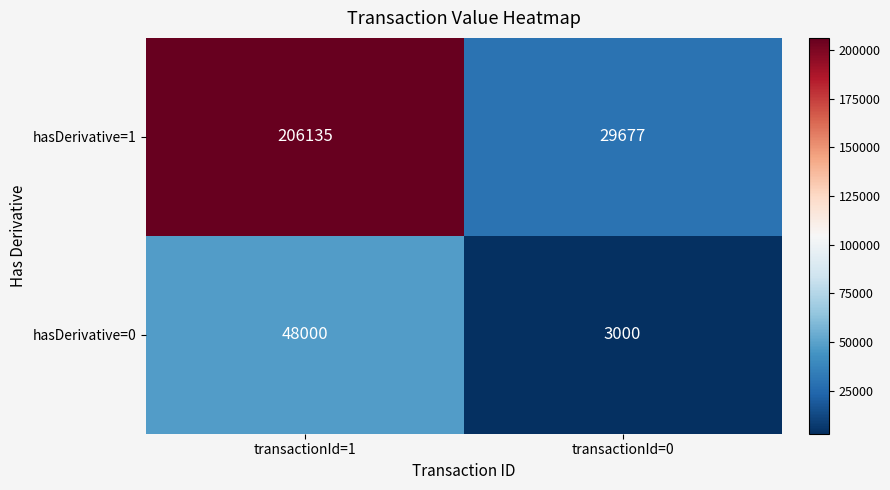

What is the sum of the hasDerivative=0 values at transactionId=0 and transactionId=1?

51000